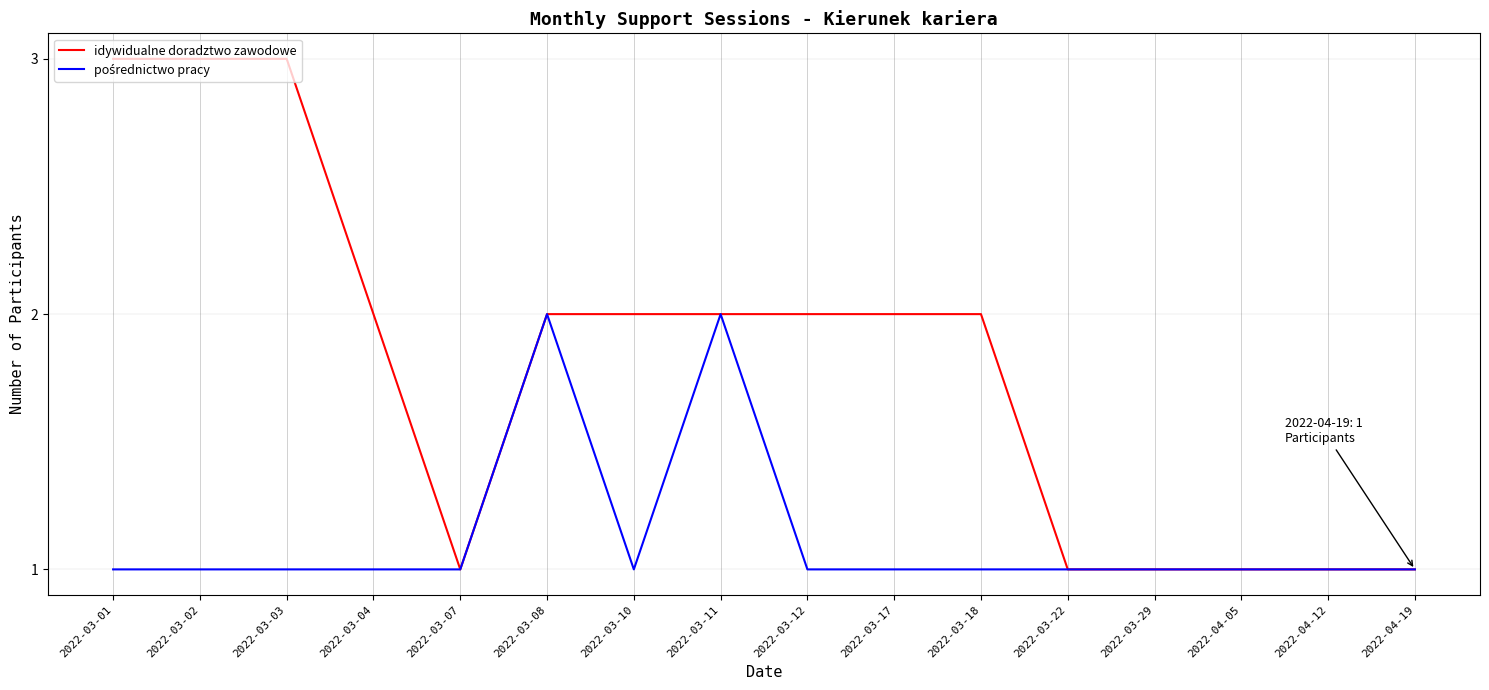

The value of idywidualne doradztwo zawodowe at 2022-04-19 is 0. True or false?

False